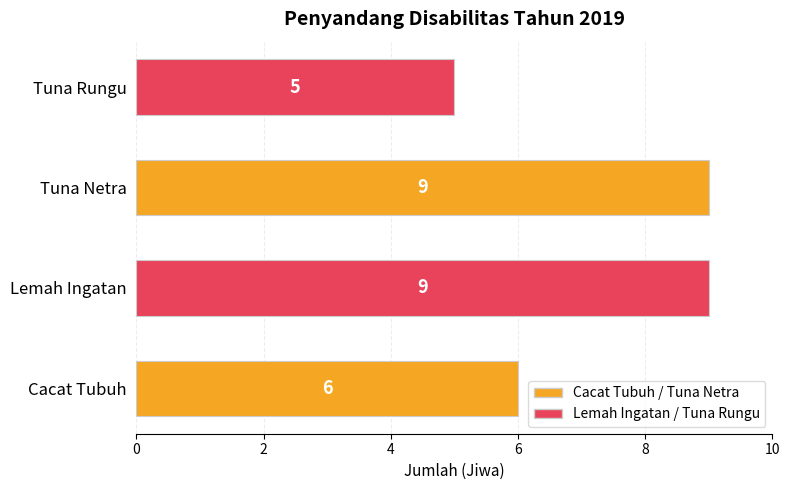

What is the change in value from Tuna Netra to Tuna Rungu?

-4